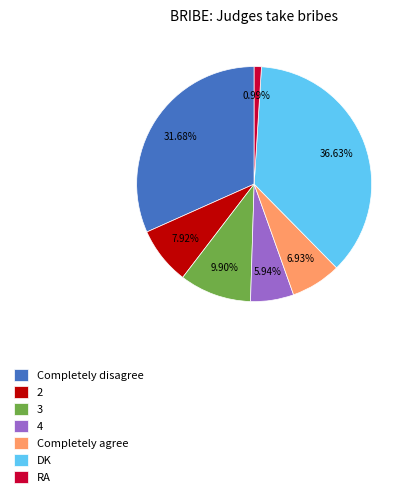

What is the total percentage of Completely disagree and 2?

39.6%